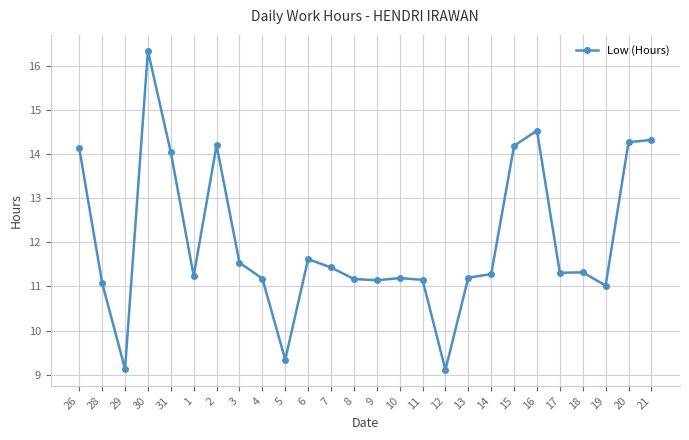

True or false: there are more than 1 points higher than both neighbors.

True